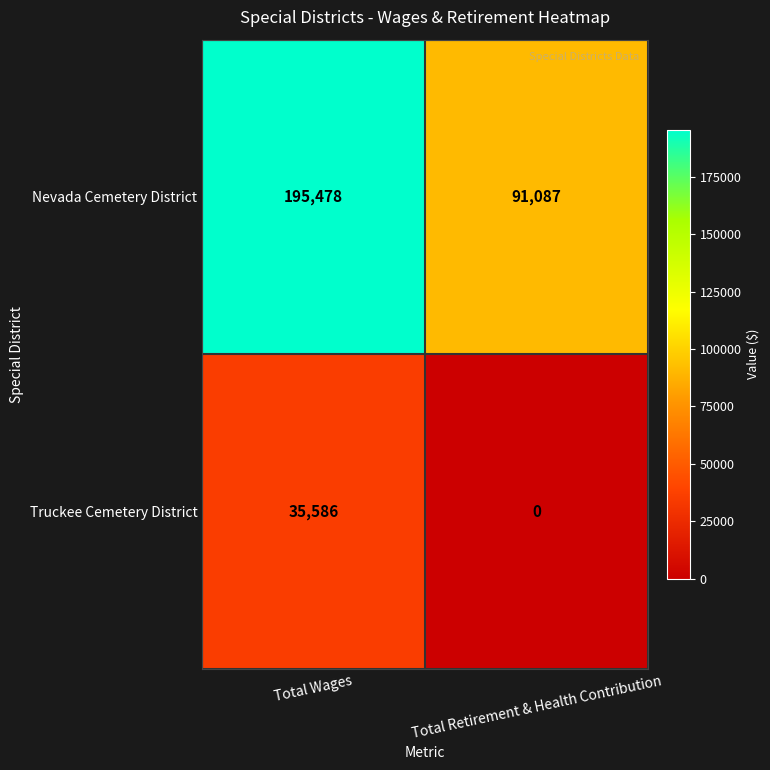

The Nevada Cemetery District series shows 129100 at Total Retirement & Health Contribution. True or false?

False